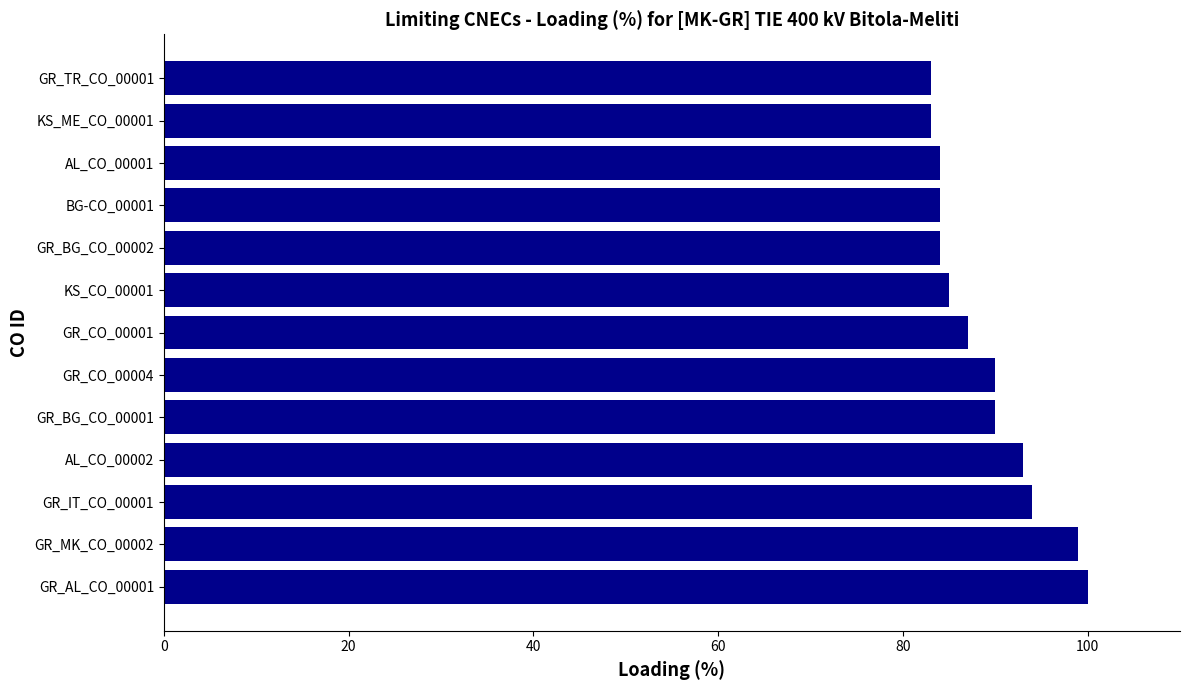

Between KS_ME_CO_00001 and GR_AL_CO_00001, which is larger?

GR_AL_CO_00001